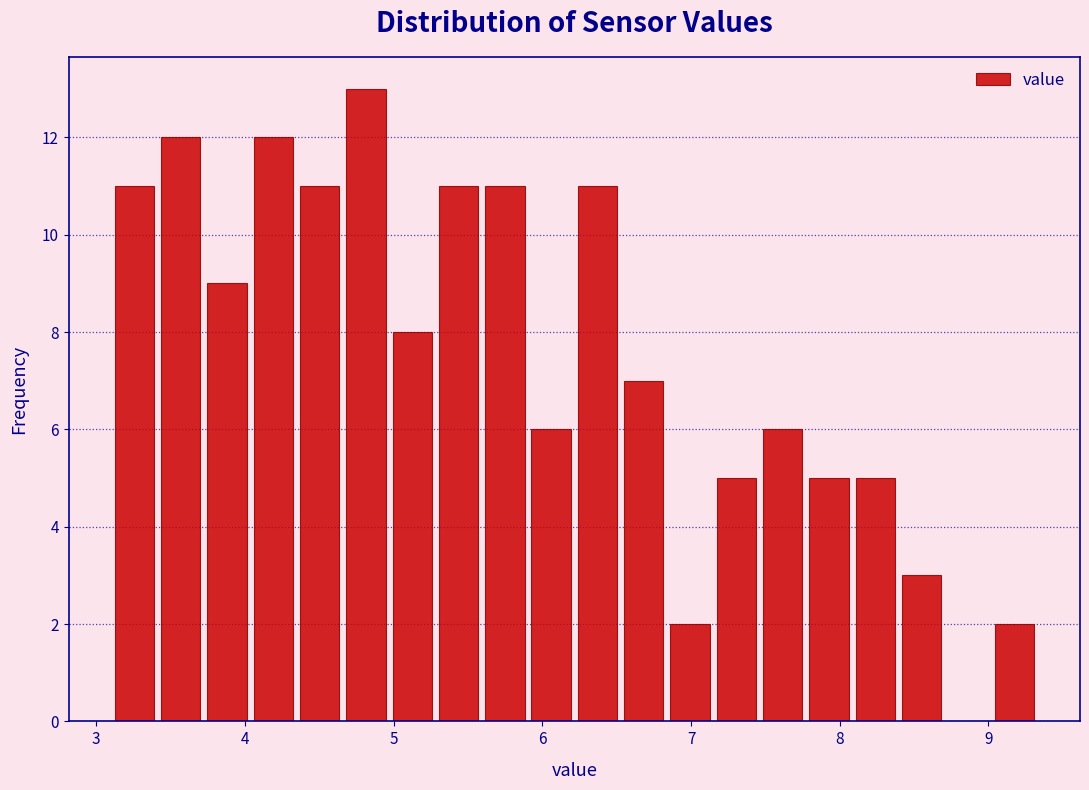

Around what value on the x-axis is the tallest bar? Give the approximate position of its centre, as read against the axis.

4.8